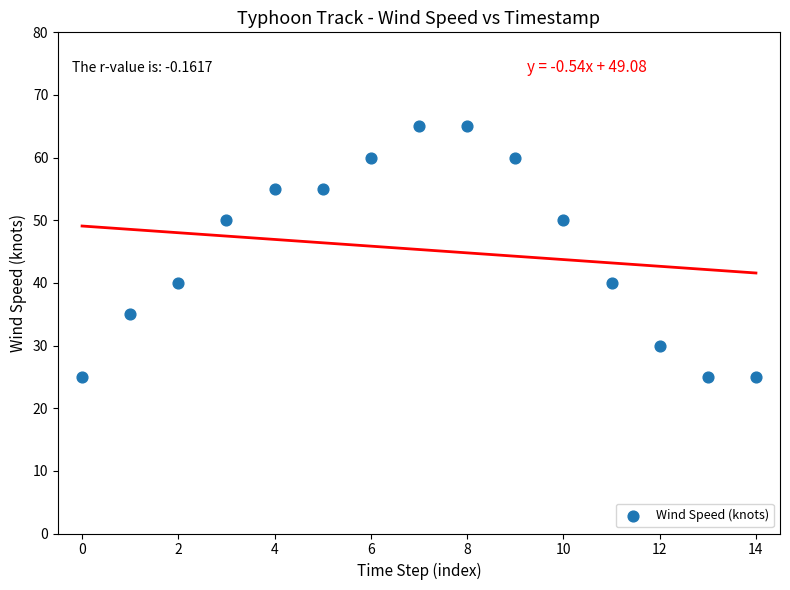

What is the range of Y values (max minus min)?

40